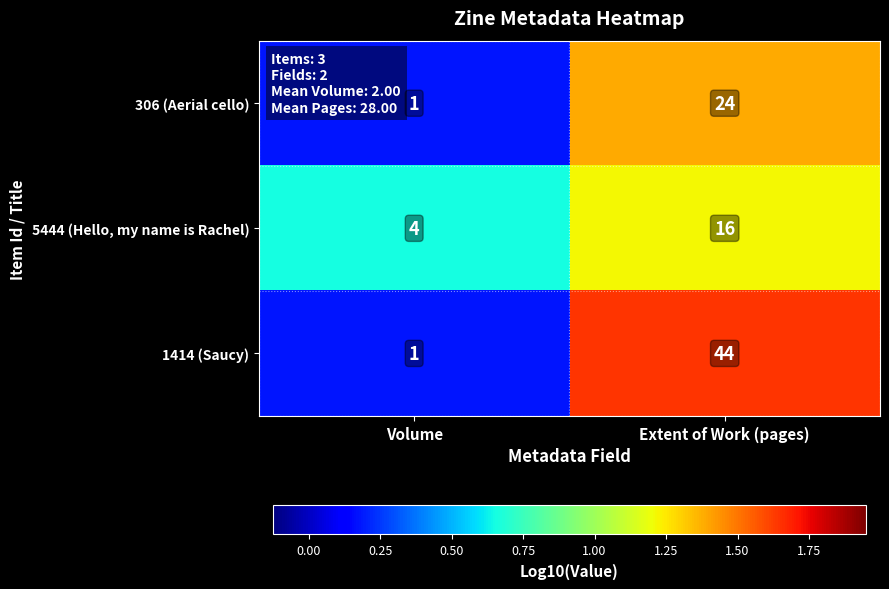

Reading left to right, what are all the values shown in this chart?

306 (Aerial cello): 1	24
5444 (Hello, my name is Rachel): 4	16
1414 (Saucy): 1	44